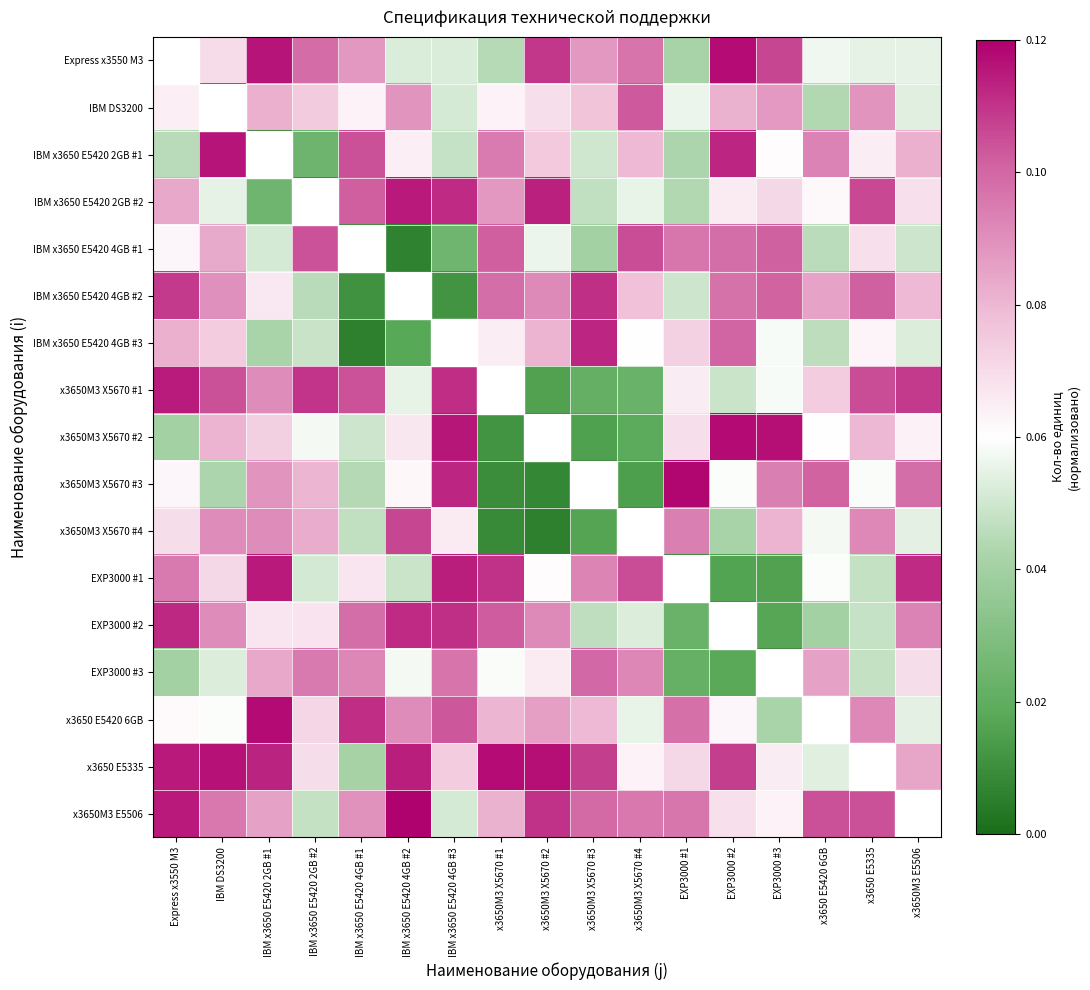

Reading left to right, what are all the values shown in this chart?

Express x3550 M3: Express x3550 M3=0.0	IBM DS3200=0.1	IBM x3650 E5420 2GB #1=0.1	IBM x3650 E5420 2GB #2=0.1	IBM x3650 E5420 4GB #1=0.1	IBM x3650 E5420 4GB #2=0.1	IBM x3650 E5420 4GB #3=0.1	x3650M3 X5670 #1=0.0	x3650M3 X5670 #2=0.1	x3650M3 X5670 #3=0.1	x3650M3 X5670 #4=0.1	EXP3000 #1=0.0	EXP3000 #2=0.1	EXP3000 #3=0.1	x3650 E5420 6GB=0.1	x3650 E5335=0.1	x3650M3 E5506=0.1
IBM DS3200: Express x3550 M3=0.1	IBM DS3200=0.0	IBM x3650 E5420 2GB #1=0.1	IBM x3650 E5420 2GB #2=0.1	IBM x3650 E5420 4GB #1=0.1	IBM x3650 E5420 4GB #2=0.1	IBM x3650 E5420 4GB #3=0.1	x3650M3 X5670 #1=0.1	x3650M3 X5670 #2=0.1	x3650M3 X5670 #3=0.1	x3650M3 X5670 #4=0.1	EXP3000 #1=0.1	EXP3000 #2=0.1	EXP3000 #3=0.1	x3650 E5420 6GB=0.0	x3650 E5335=0.1	x3650M3 E5506=0.1
IBM x3650 E5420 2GB #1: Express x3550 M3=0.0	IBM DS3200=0.1	IBM x3650 E5420 2GB #1=0.0	IBM x3650 E5420 2GB #2=0.0	IBM x3650 E5420 4GB #1=0.1	IBM x3650 E5420 4GB #2=0.1	IBM x3650 E5420 4GB #3=0.0	x3650M3 X5670 #1=0.1	x3650M3 X5670 #2=0.1	x3650M3 X5670 #3=0.0	x3650M3 X5670 #4=0.1	EXP3000 #1=0.0	EXP3000 #2=0.1	EXP3000 #3=0.1	x3650 E5420 6GB=0.1	x3650 E5335=0.1	x3650M3 E5506=0.1
IBM x3650 E5420 2GB #2: Express x3550 M3=0.1	IBM DS3200=0.1	IBM x3650 E5420 2GB #1=0.0	IBM x3650 E5420 2GB #2=0.0	IBM x3650 E5420 4GB #1=0.1	IBM x3650 E5420 4GB #2=0.1	IBM x3650 E5420 4GB #3=0.1	x3650M3 X5670 #1=0.1	x3650M3 X5670 #2=0.1	x3650M3 X5670 #3=0.0	x3650M3 X5670 #4=0.1	EXP3000 #1=0.0	EXP3000 #2=0.1	EXP3000 #3=0.1	x3650 E5420 6GB=0.1	x3650 E5335=0.1	x3650M3 E5506=0.1
IBM x3650 E5420 4GB #1: Express x3550 M3=0.1	IBM DS3200=0.1	IBM x3650 E5420 2GB #1=0.1	IBM x3650 E5420 2GB #2=0.1	IBM x3650 E5420 4GB #1=0.0	IBM x3650 E5420 4GB #2=0.0	IBM x3650 E5420 4GB #3=0.0	x3650M3 X5670 #1=0.1	x3650M3 X5670 #2=0.1	x3650M3 X5670 #3=0.0	x3650M3 X5670 #4=0.1	EXP3000 #1=0.1	EXP3000 #2=0.1	EXP3000 #3=0.1	x3650 E5420 6GB=0.0	x3650 E5335=0.1	x3650M3 E5506=0.0
IBM x3650 E5420 4GB #2: Express x3550 M3=0.1	IBM DS3200=0.1	IBM x3650 E5420 2GB #1=0.1	IBM x3650 E5420 2GB #2=0.0	IBM x3650 E5420 4GB #1=0.0	IBM x3650 E5420 4GB #2=0.0	IBM x3650 E5420 4GB #3=0.0	x3650M3 X5670 #1=0.1	x3650M3 X5670 #2=0.1	x3650M3 X5670 #3=0.1	x3650M3 X5670 #4=0.1	EXP3000 #1=0.0	EXP3000 #2=0.1	EXP3000 #3=0.1	x3650 E5420 6GB=0.1	x3650 E5335=0.1	x3650M3 E5506=0.1
IBM x3650 E5420 4GB #3: Express x3550 M3=0.1	IBM DS3200=0.1	IBM x3650 E5420 2GB #1=0.0	IBM x3650 E5420 2GB #2=0.0	IBM x3650 E5420 4GB #1=0.0	IBM x3650 E5420 4GB #2=0.0	IBM x3650 E5420 4GB #3=0.0	x3650M3 X5670 #1=0.1	x3650M3 X5670 #2=0.1	x3650M3 X5670 #3=0.1	x3650M3 X5670 #4=0.1	EXP3000 #1=0.1	EXP3000 #2=0.1	EXP3000 #3=0.1	x3650 E5420 6GB=0.0	x3650 E5335=0.1	x3650M3 E5506=0.1
x3650M3 X5670 #1: Express x3550 M3=0.1	IBM DS3200=0.1	IBM x3650 E5420 2GB #1=0.1	IBM x3650 E5420 2GB #2=0.1	IBM x3650 E5420 4GB #1=0.1	IBM x3650 E5420 4GB #2=0.1	IBM x3650 E5420 4GB #3=0.1	x3650M3 X5670 #1=0.0	x3650M3 X5670 #2=0.0	x3650M3 X5670 #3=0.0	x3650M3 X5670 #4=0.0	EXP3000 #1=0.1	EXP3000 #2=0.0	EXP3000 #3=0.1	x3650 E5420 6GB=0.1	x3650 E5335=0.1	x3650M3 E5506=0.1
x3650M3 X5670 #2: Express x3550 M3=0.0	IBM DS3200=0.1	IBM x3650 E5420 2GB #1=0.1	IBM x3650 E5420 2GB #2=0.1	IBM x3650 E5420 4GB #1=0.0	IBM x3650 E5420 4GB #2=0.1	IBM x3650 E5420 4GB #3=0.1	x3650M3 X5670 #1=0.0	x3650M3 X5670 #2=0.0	x3650M3 X5670 #3=0.0	x3650M3 X5670 #4=0.0	EXP3000 #1=0.1	EXP3000 #2=0.1	EXP3000 #3=0.1	x3650 E5420 6GB=0.1	x3650 E5335=0.1	x3650M3 E5506=0.1
x3650M3 X5670 #3: Express x3550 M3=0.1	IBM DS3200=0.0	IBM x3650 E5420 2GB #1=0.1	IBM x3650 E5420 2GB #2=0.1	IBM x3650 E5420 4GB #1=0.0	IBM x3650 E5420 4GB #2=0.1	IBM x3650 E5420 4GB #3=0.1	x3650M3 X5670 #1=0.0	x3650M3 X5670 #2=0.0	x3650M3 X5670 #3=0.0	x3650M3 X5670 #4=0.0	EXP3000 #1=0.1	EXP3000 #2=0.1	EXP3000 #3=0.1	x3650 E5420 6GB=0.1	x3650 E5335=0.1	x3650M3 E5506=0.1
x3650M3 X5670 #4: Express x3550 M3=0.1	IBM DS3200=0.1	IBM x3650 E5420 2GB #1=0.1	IBM x3650 E5420 2GB #2=0.1	IBM x3650 E5420 4GB #1=0.0	IBM x3650 E5420 4GB #2=0.1	IBM x3650 E5420 4GB #3=0.1	x3650M3 X5670 #1=0.0	x3650M3 X5670 #2=0.0	x3650M3 X5670 #3=0.0	x3650M3 X5670 #4=0.0	EXP3000 #1=0.1	EXP3000 #2=0.0	EXP3000 #3=0.1	x3650 E5420 6GB=0.1	x3650 E5335=0.1	x3650M3 E5506=0.1
EXP3000 #1: Express x3550 M3=0.1	IBM DS3200=0.1	IBM x3650 E5420 2GB #1=0.1	IBM x3650 E5420 2GB #2=0.1	IBM x3650 E5420 4GB #1=0.1	IBM x3650 E5420 4GB #2=0.0	IBM x3650 E5420 4GB #3=0.1	x3650M3 X5670 #1=0.1	x3650M3 X5670 #2=0.1	x3650M3 X5670 #3=0.1	x3650M3 X5670 #4=0.1	EXP3000 #1=0.0	EXP3000 #2=0.0	EXP3000 #3=0.0	x3650 E5420 6GB=0.1	x3650 E5335=0.0	x3650M3 E5506=0.1
EXP3000 #2: Express x3550 M3=0.1	IBM DS3200=0.1	IBM x3650 E5420 2GB #1=0.1	IBM x3650 E5420 2GB #2=0.1	IBM x3650 E5420 4GB #1=0.1	IBM x3650 E5420 4GB #2=0.1	IBM x3650 E5420 4GB #3=0.1	x3650M3 X5670 #1=0.1	x3650M3 X5670 #2=0.1	x3650M3 X5670 #3=0.0	x3650M3 X5670 #4=0.1	EXP3000 #1=0.0	EXP3000 #2=0.0	EXP3000 #3=0.0	x3650 E5420 6GB=0.0	x3650 E5335=0.0	x3650M3 E5506=0.1
EXP3000 #3: Express x3550 M3=0.0	IBM DS3200=0.1	IBM x3650 E5420 2GB #1=0.1	IBM x3650 E5420 2GB #2=0.1	IBM x3650 E5420 4GB #1=0.1	IBM x3650 E5420 4GB #2=0.1	IBM x3650 E5420 4GB #3=0.1	x3650M3 X5670 #1=0.1	x3650M3 X5670 #2=0.1	x3650M3 X5670 #3=0.1	x3650M3 X5670 #4=0.1	EXP3000 #1=0.0	EXP3000 #2=0.0	EXP3000 #3=0.0	x3650 E5420 6GB=0.1	x3650 E5335=0.0	x3650M3 E5506=0.1
x3650 E5420 6GB: Express x3550 M3=0.1	IBM DS3200=0.1	IBM x3650 E5420 2GB #1=0.1	IBM x3650 E5420 2GB #2=0.1	IBM x3650 E5420 4GB #1=0.1	IBM x3650 E5420 4GB #2=0.1	IBM x3650 E5420 4GB #3=0.1	x3650M3 X5670 #1=0.1	x3650M3 X5670 #2=0.1	x3650M3 X5670 #3=0.1	x3650M3 X5670 #4=0.1	EXP3000 #1=0.1	EXP3000 #2=0.1	EXP3000 #3=0.0	x3650 E5420 6GB=0.0	x3650 E5335=0.1	x3650M3 E5506=0.1
x3650 E5335: Express x3550 M3=0.1	IBM DS3200=0.1	IBM x3650 E5420 2GB #1=0.1	IBM x3650 E5420 2GB #2=0.1	IBM x3650 E5420 4GB #1=0.0	IBM x3650 E5420 4GB #2=0.1	IBM x3650 E5420 4GB #3=0.1	x3650M3 X5670 #1=0.1	x3650M3 X5670 #2=0.1	x3650M3 X5670 #3=0.1	x3650M3 X5670 #4=0.1	EXP3000 #1=0.1	EXP3000 #2=0.1	EXP3000 #3=0.1	x3650 E5420 6GB=0.1	x3650 E5335=0.0	x3650M3 E5506=0.1
x3650M3 E5506: Express x3550 M3=0.1	IBM DS3200=0.1	IBM x3650 E5420 2GB #1=0.1	IBM x3650 E5420 2GB #2=0.0	IBM x3650 E5420 4GB #1=0.1	IBM x3650 E5420 4GB #2=0.1	IBM x3650 E5420 4GB #3=0.1	x3650M3 X5670 #1=0.1	x3650M3 X5670 #2=0.1	x3650M3 X5670 #3=0.1	x3650M3 X5670 #4=0.1	EXP3000 #1=0.1	EXP3000 #2=0.1	EXP3000 #3=0.1	x3650 E5420 6GB=0.1	x3650 E5335=0.1	x3650M3 E5506=0.0